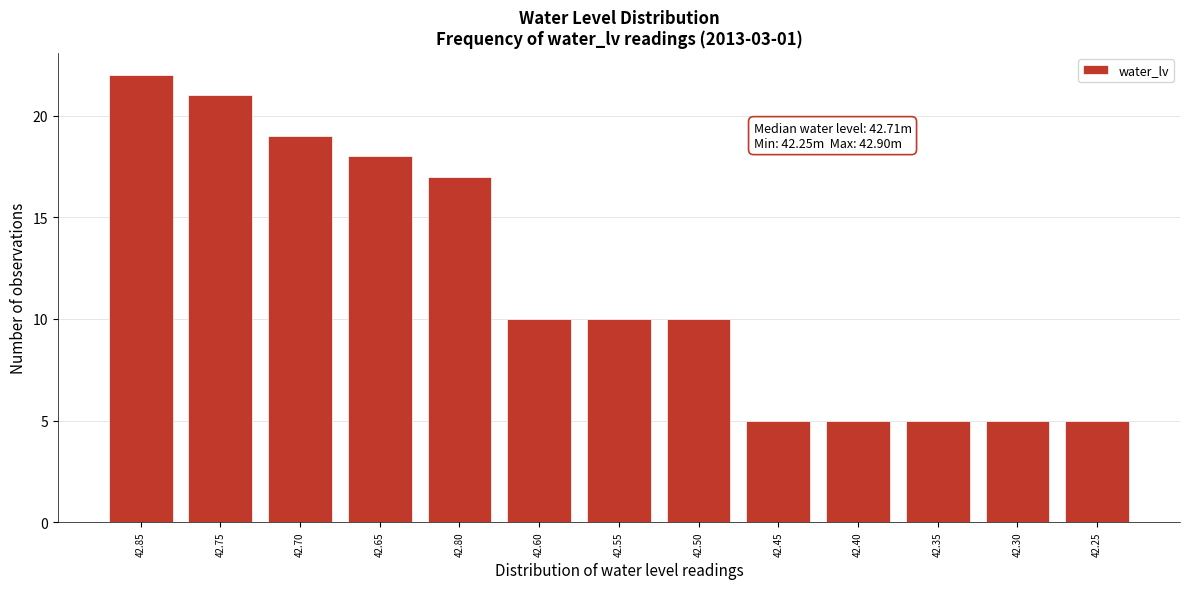

Reading left to right, transcribe all the data shown in this chart.

22	21	19	18	17	10	10	10	5	5	5	5	5